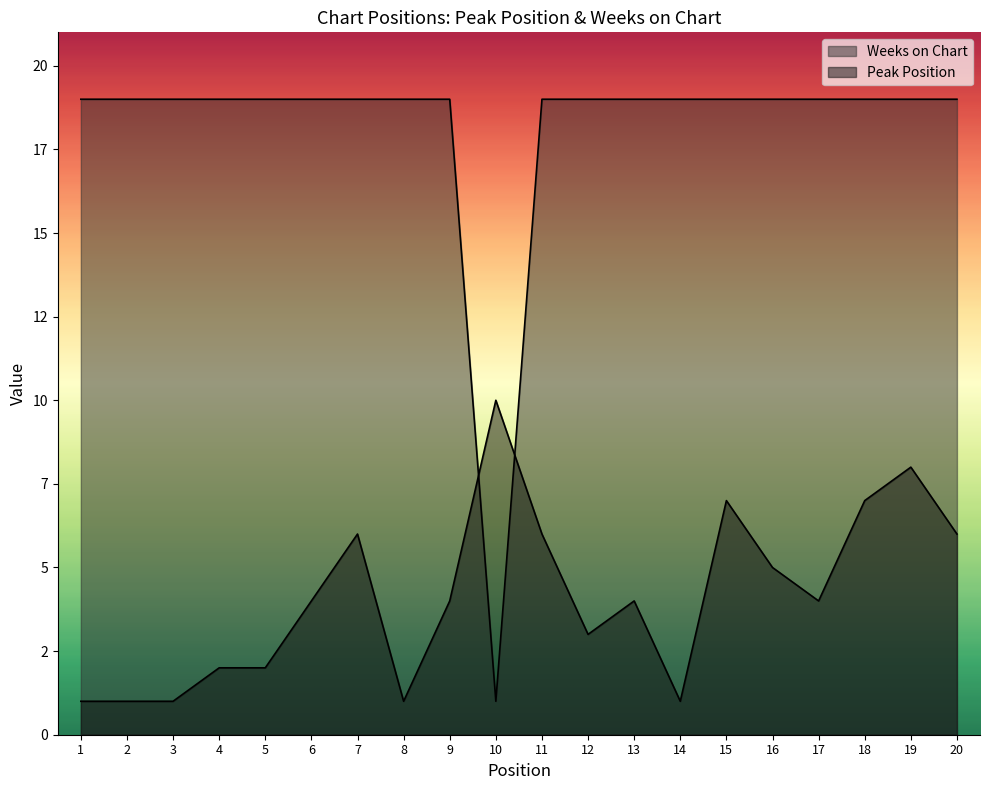

The Peak Position series shows 1 at 1. True or false?

False